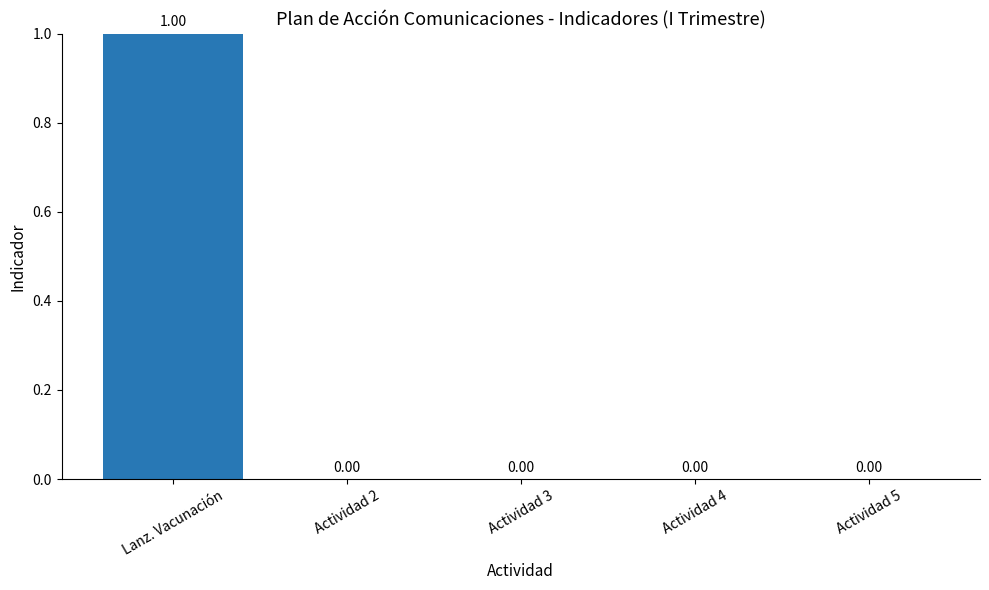

Which label corresponds to the largest value in the chart?

Lanz. Vacunación